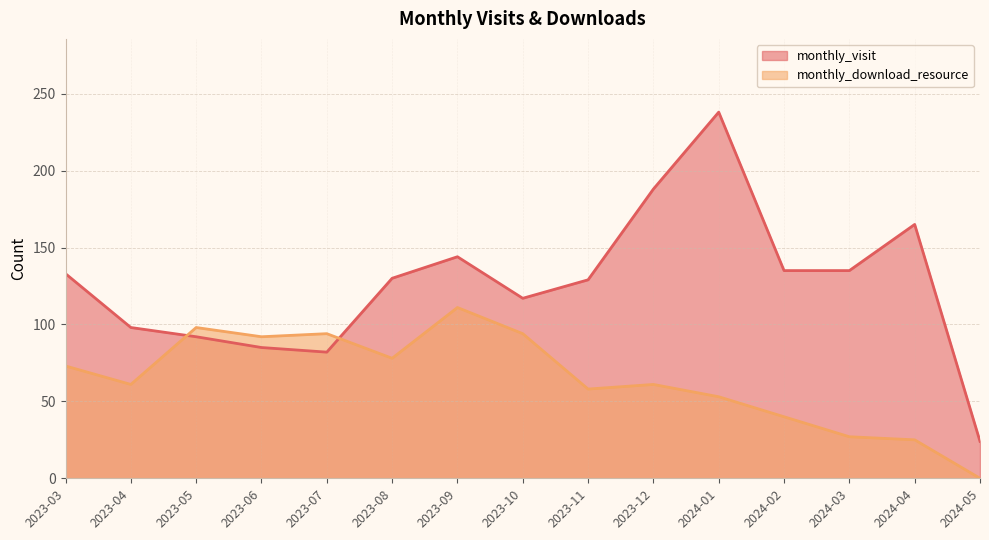

What is the difference between the monthly_visit values at 2024-03 and 2023-03?

2